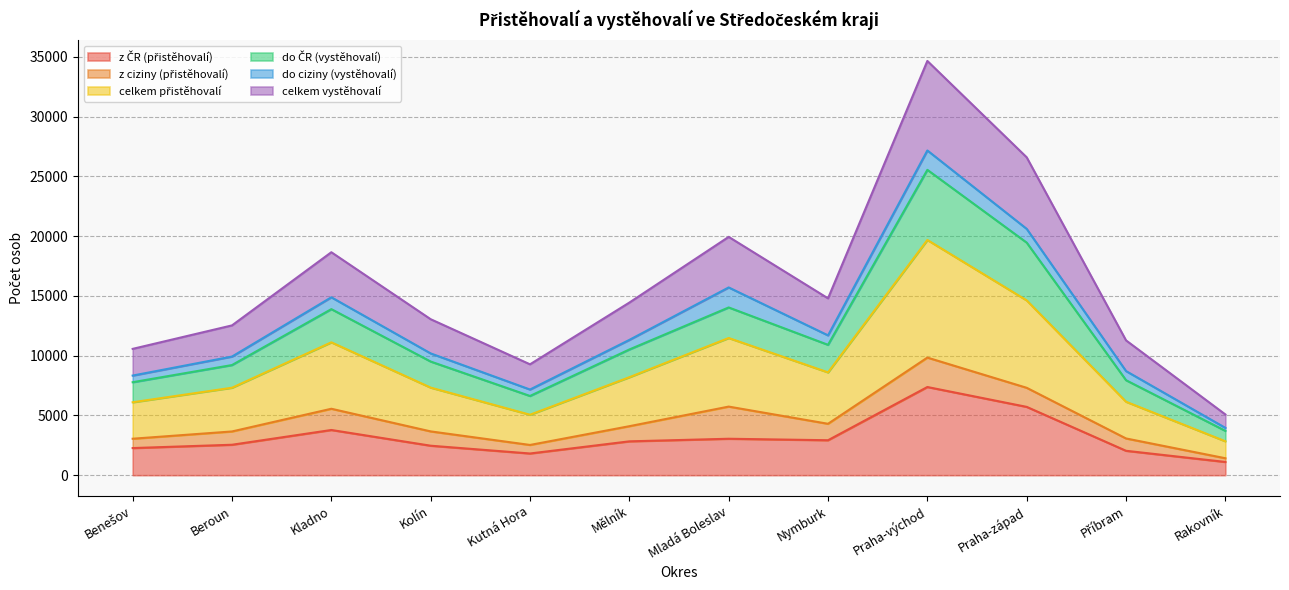

Reading left to right, extract all data points from this chart.

z ČR (přistěhovalí): 2269	2546	3781	2466	1815	2831	3048	2924	7376	5714	2041	1107
celkem přistěhovalí: 3050	3658	5557	3663	2529	4098	5738	4300	9837	7310	3072	1418
do ČR (vystěhovalí): 7778	9213	13890	9506	6627	10516	14032	10905	25541	19453	7945	3708
celkem vystěhovalí: 10566	12530	18650	13046	9274	14438	19934	14792	34650	26588	11276	5080